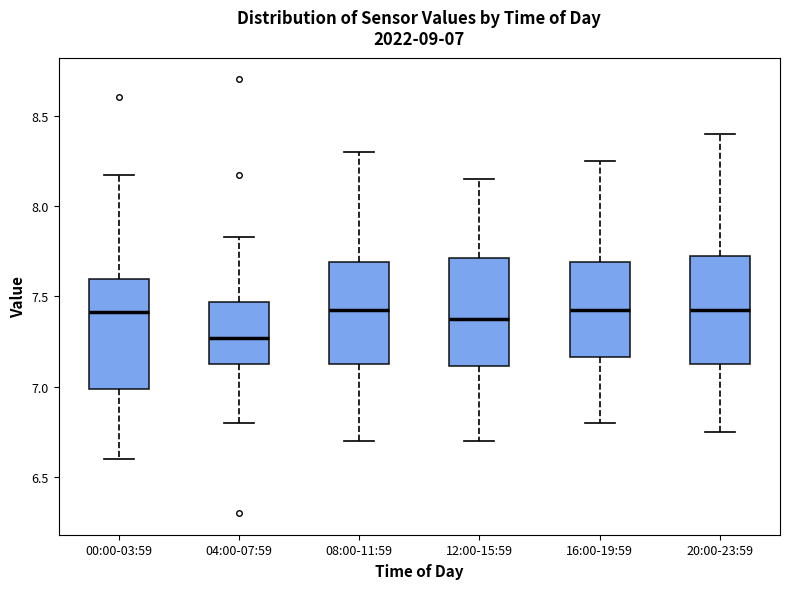

Which box's median line is the lowest?

04:00-07:59